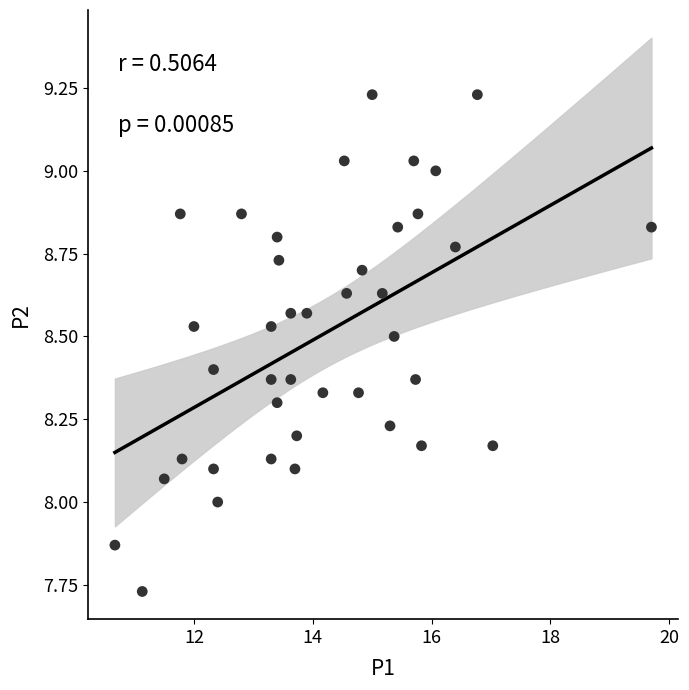

What is the range of Y values (max minus min)?

1.5